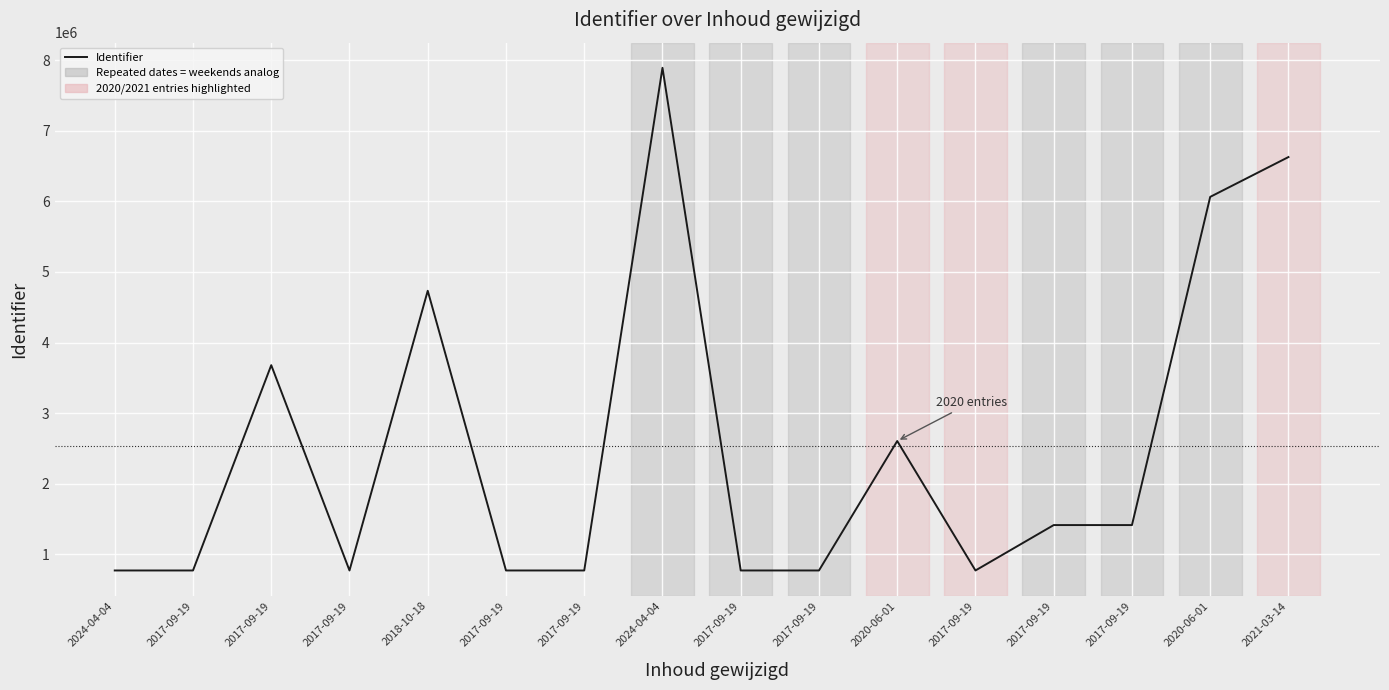

What is the value of the 5th point from the left?

4733079